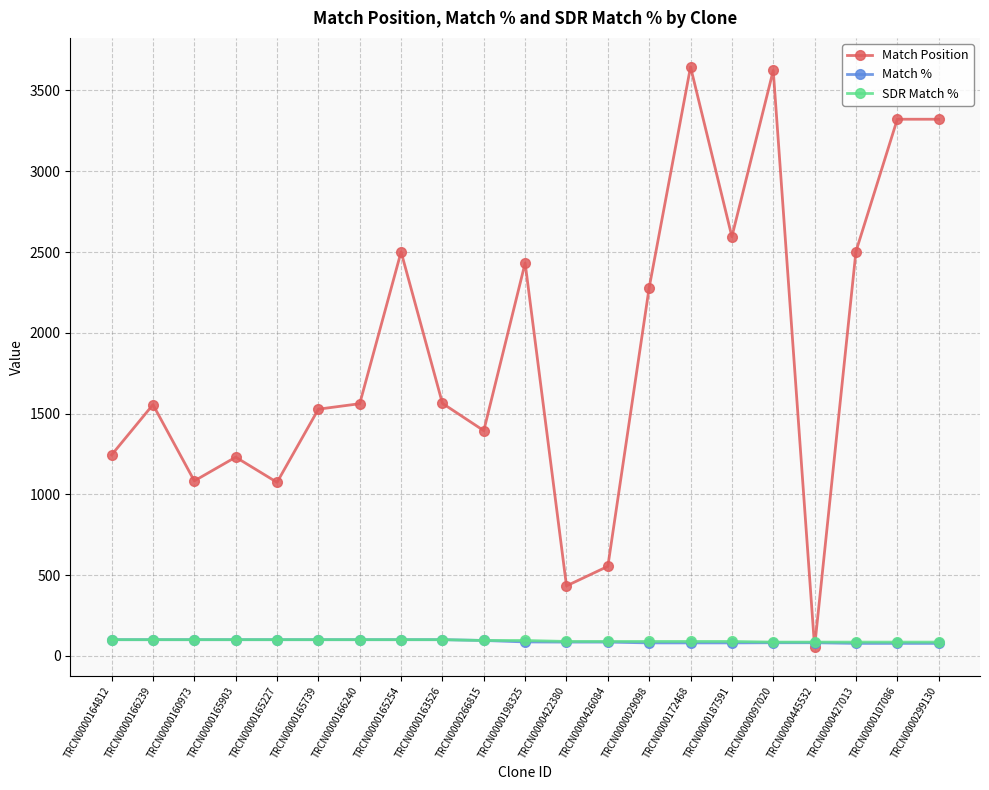

What is the value of the Match % point at the 19th from the left?

77